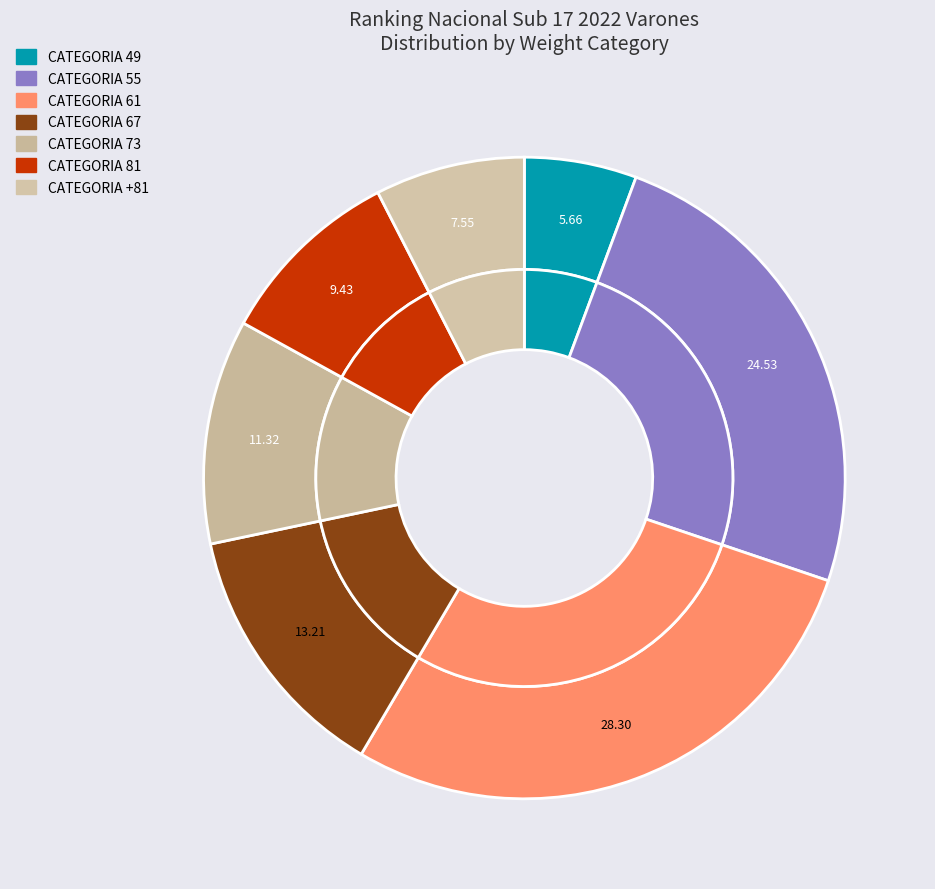

What is the ratio of the value at CATEGORIA 73 to the value at CATEGORIA 55?

0.5